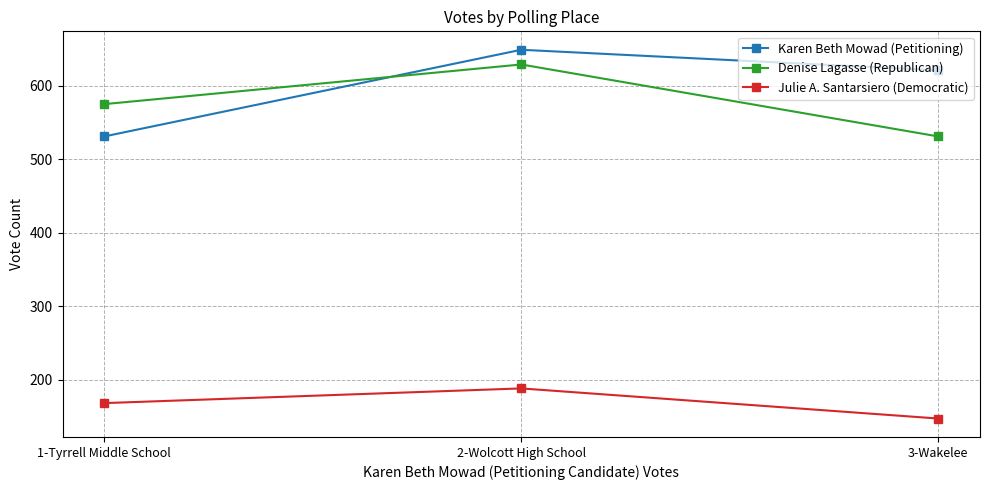

How many values in the Julie A. Santarsiero (Democratic) series are below 168?

1